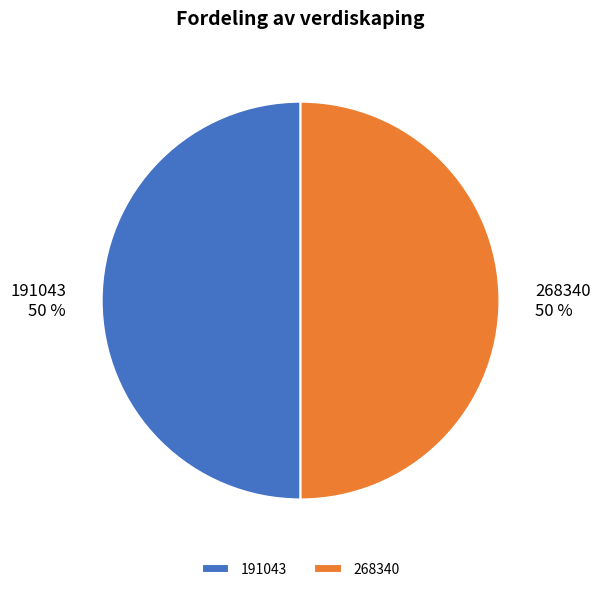

Is it true that 268340 is 60% of the pie?

False